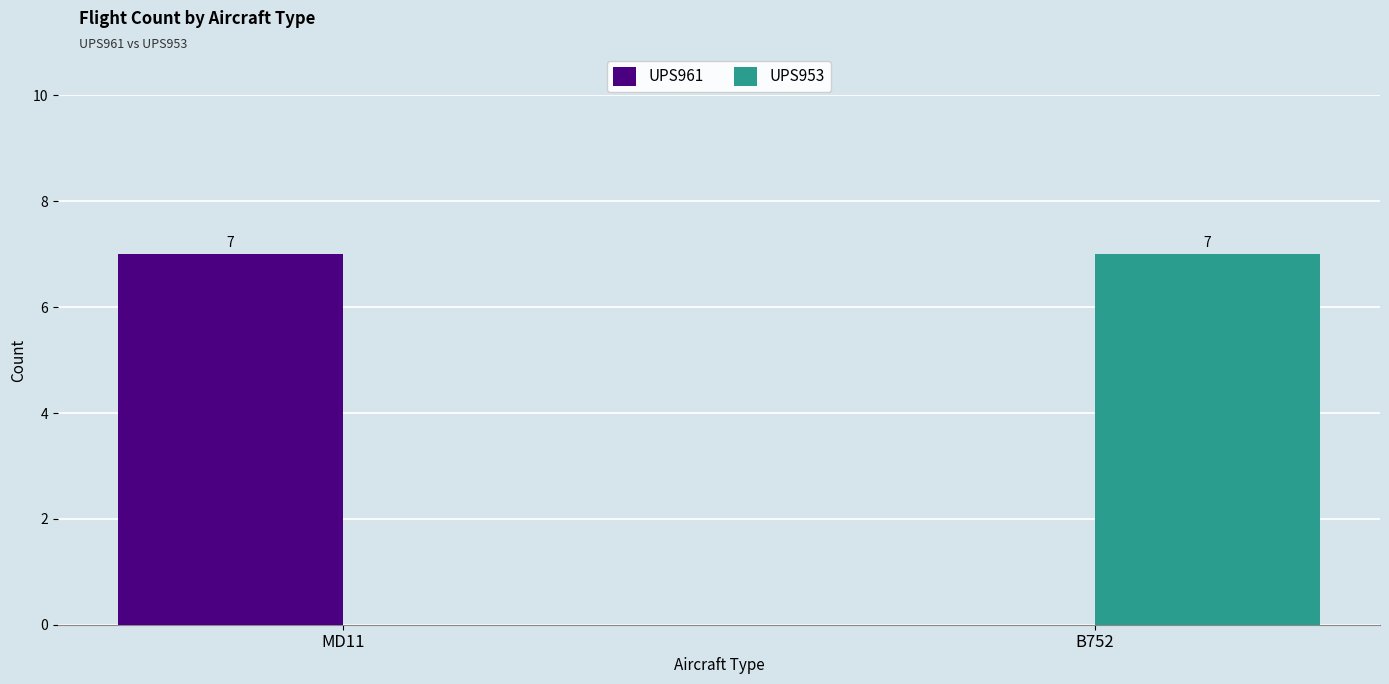

Reading right to left, extract all data points from this chart.

UPS961: B752=0	MD11=7
UPS953: B752=7	MD11=0